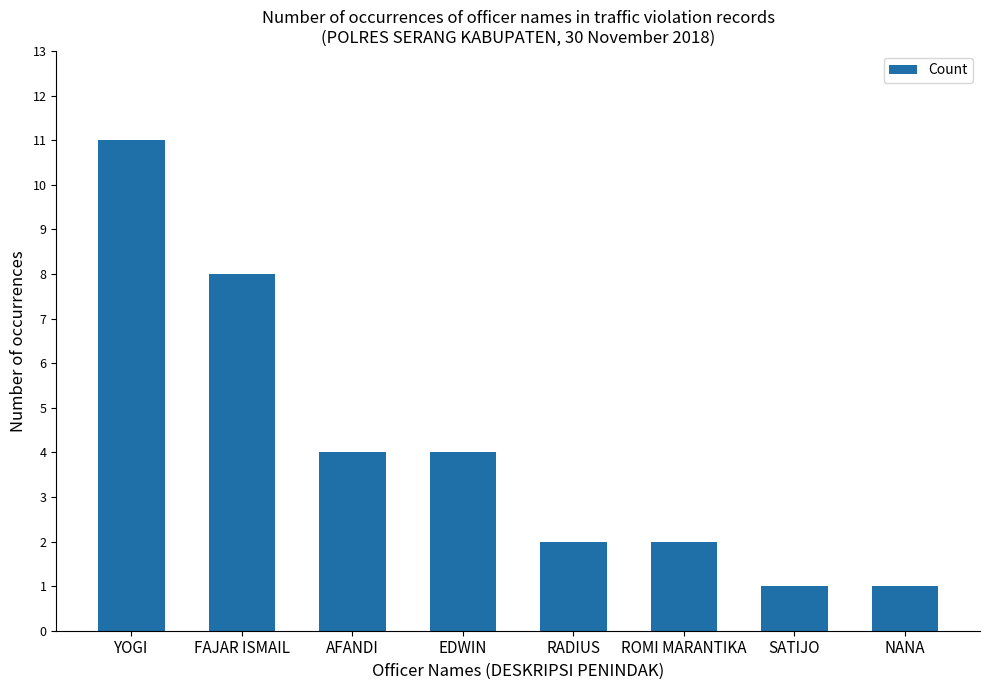

Reading right to left, what are all the values shown in this chart?

1	1	2	2	4	4	8	11